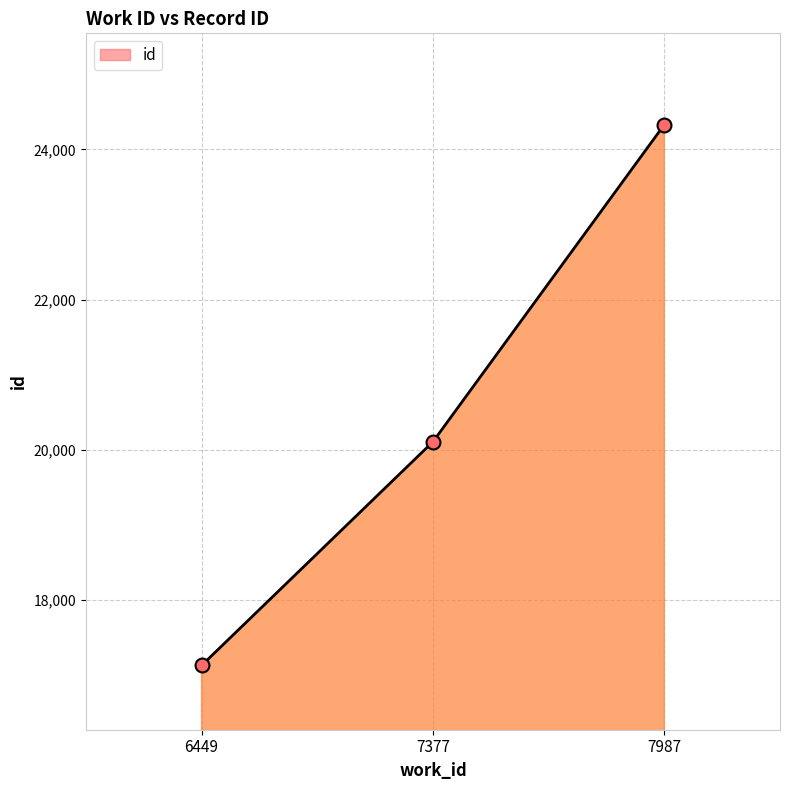

How many values are between 17126 and 24331?

3